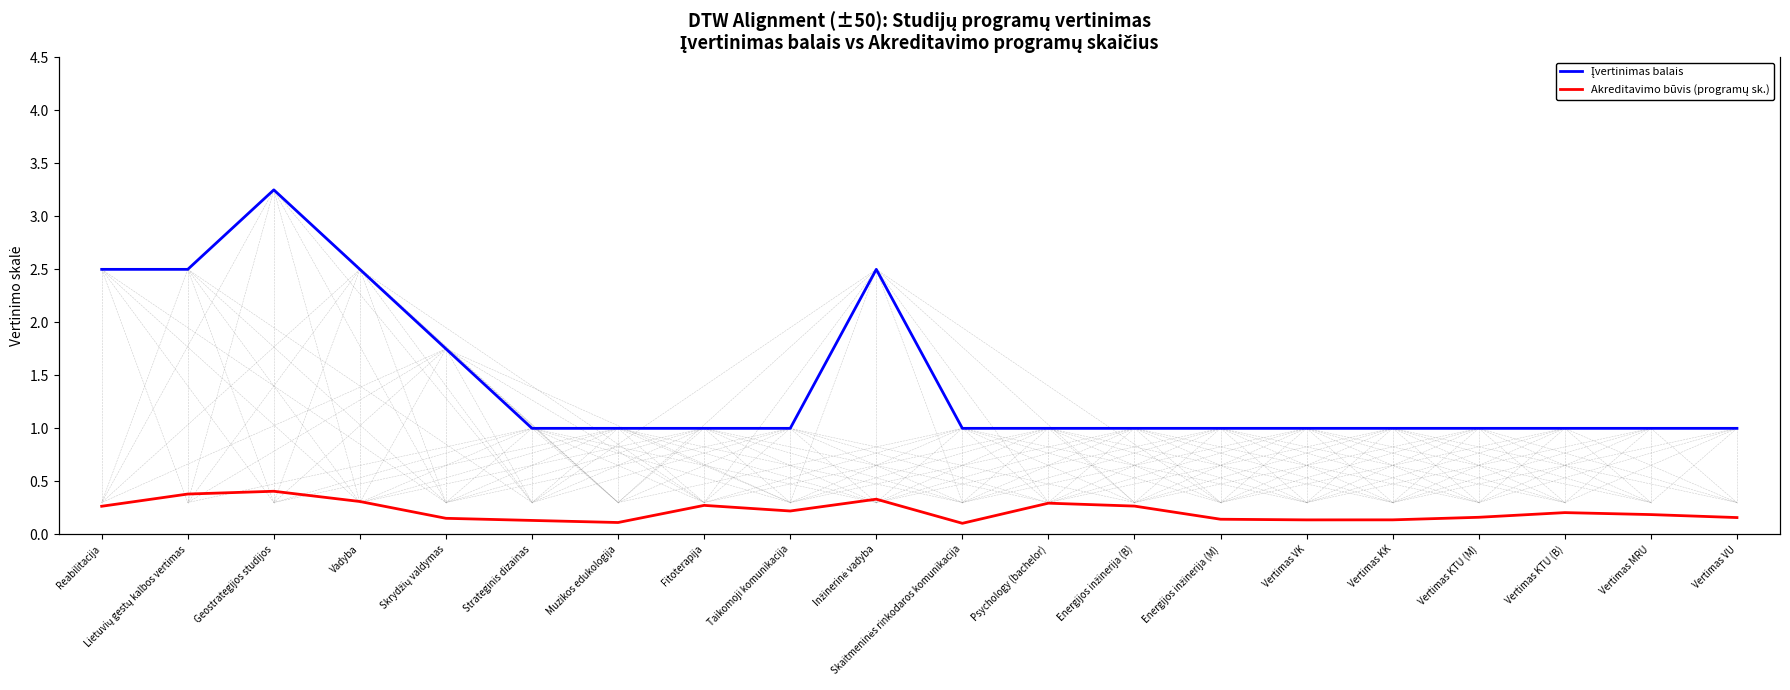

What is the label of the 13th point from the right?

Fitoterapija